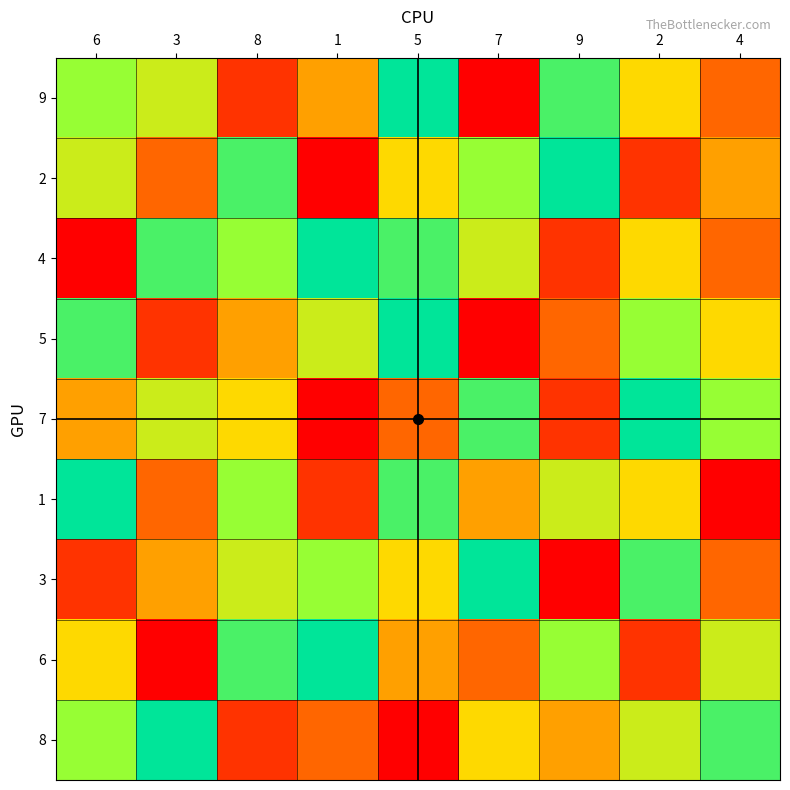

At which category is the sum across all series the highest?

5